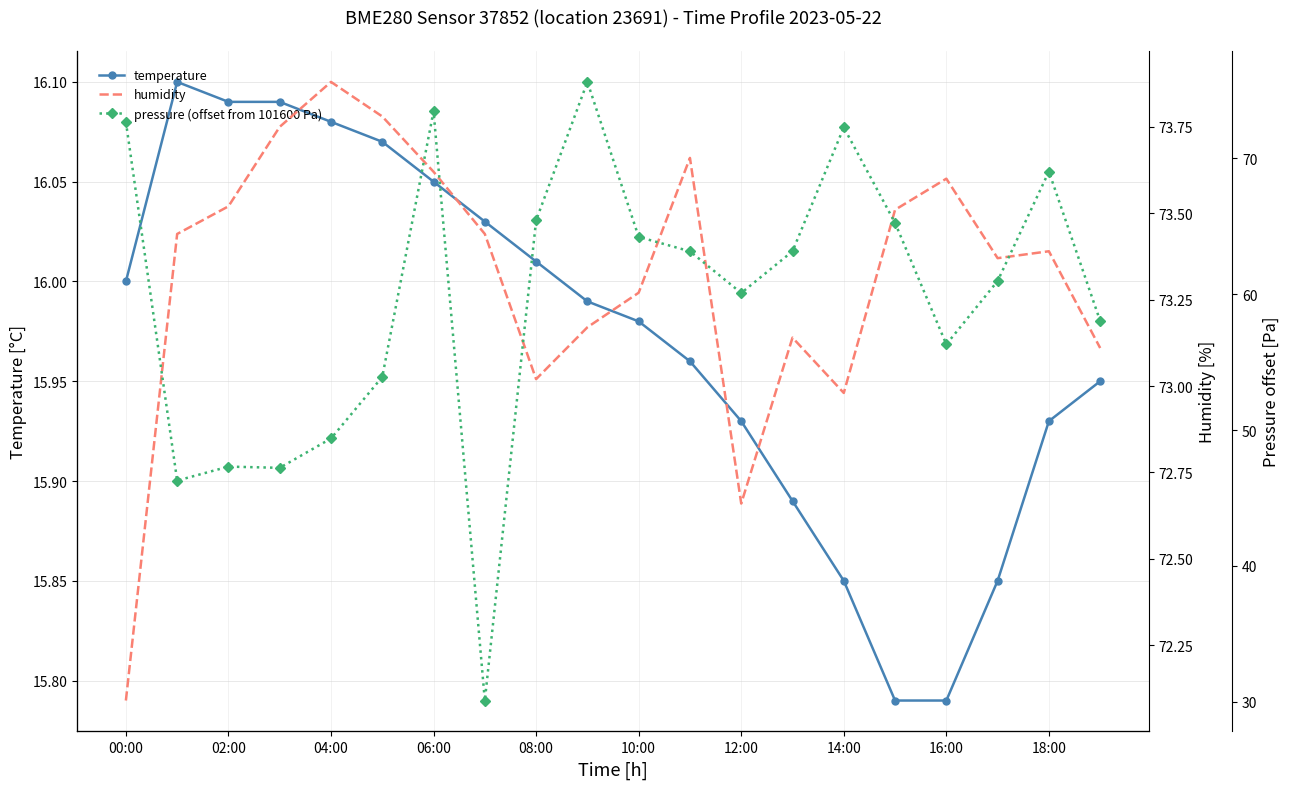

Is it true that temperature equals 26.3 at 14:00?

False